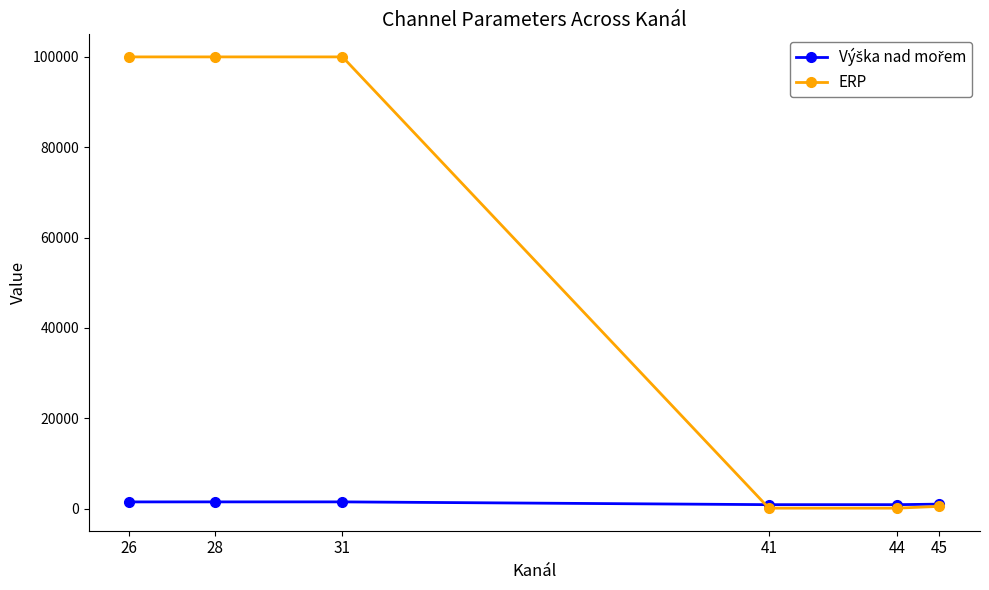

How many distinct data groups are displayed?

2